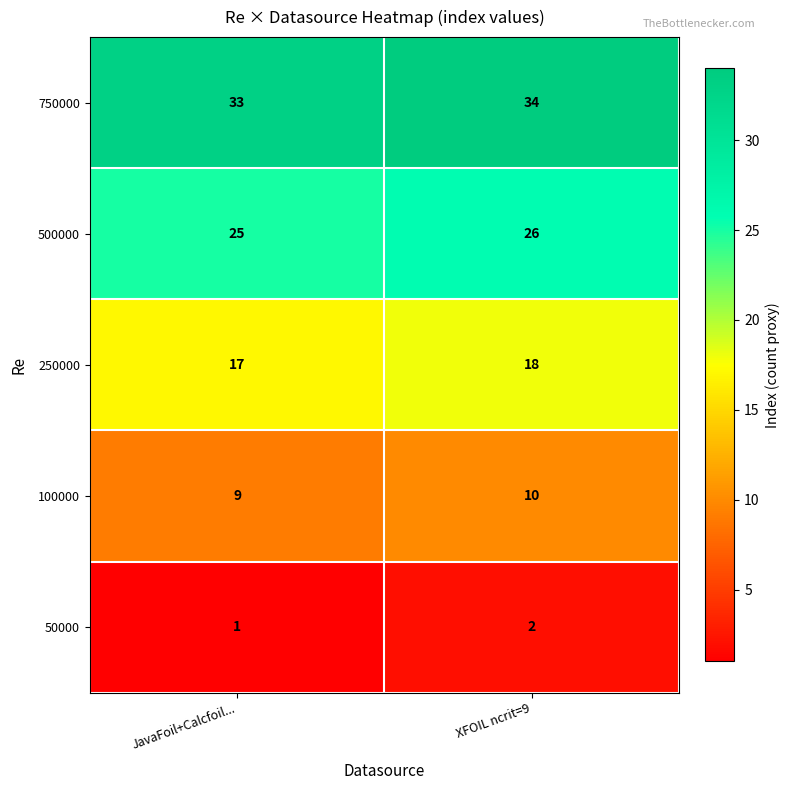

List the series in order of their peak value, highest first.

750000, 500000, 250000, 100000, 50000